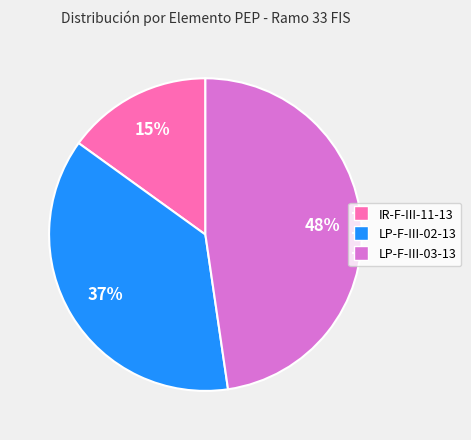

Between LP-F-III-03-13 and LP-F-III-02-13, which is larger?

LP-F-III-03-13